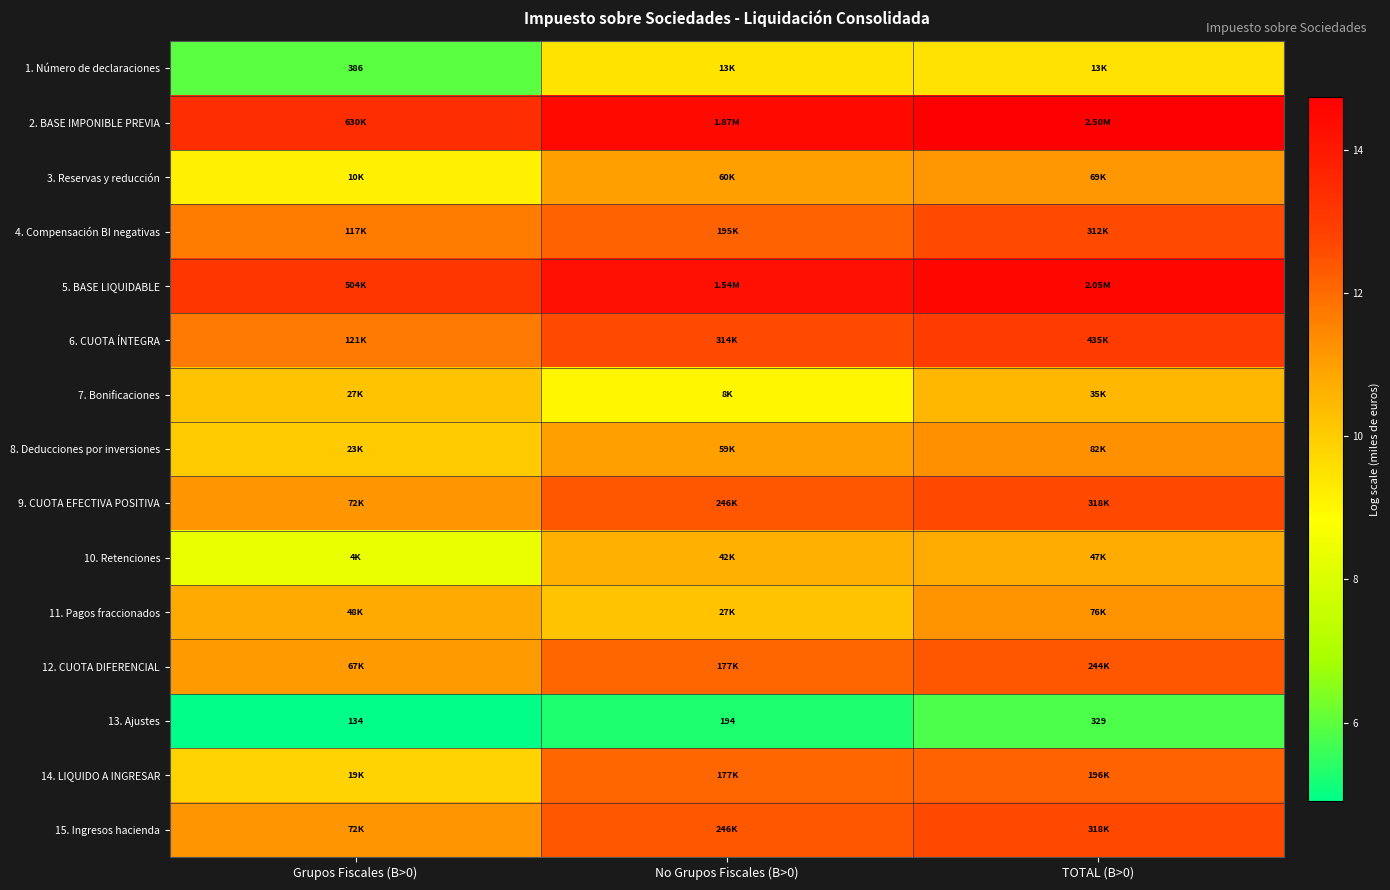

What is the difference between the highest and lowest values at Grupos Fiscales (B>0)?

8.4